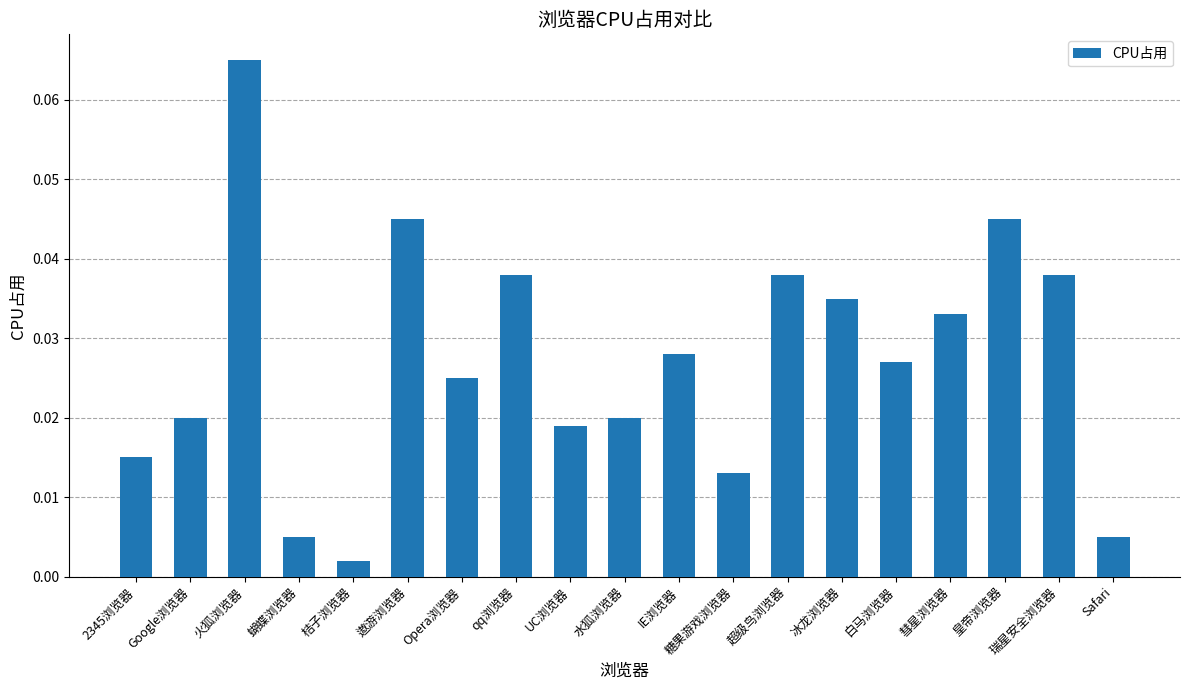

Does the chart contain any negative values?

No